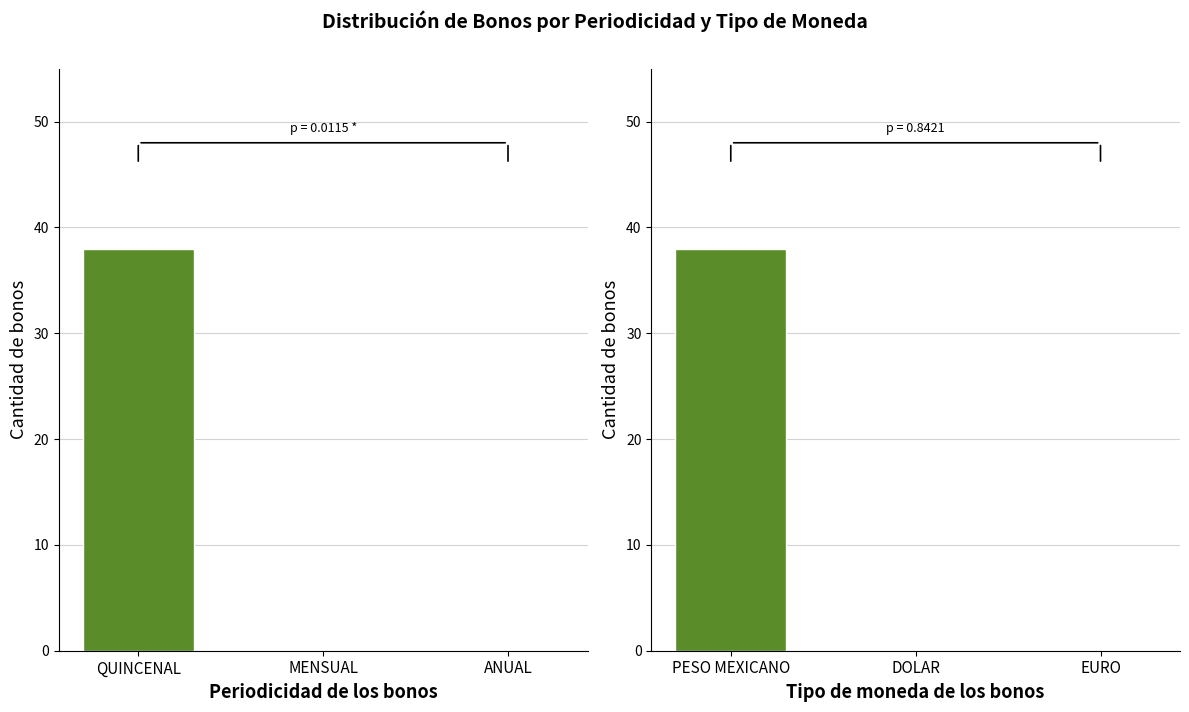

How many distinct data groups are displayed?

2